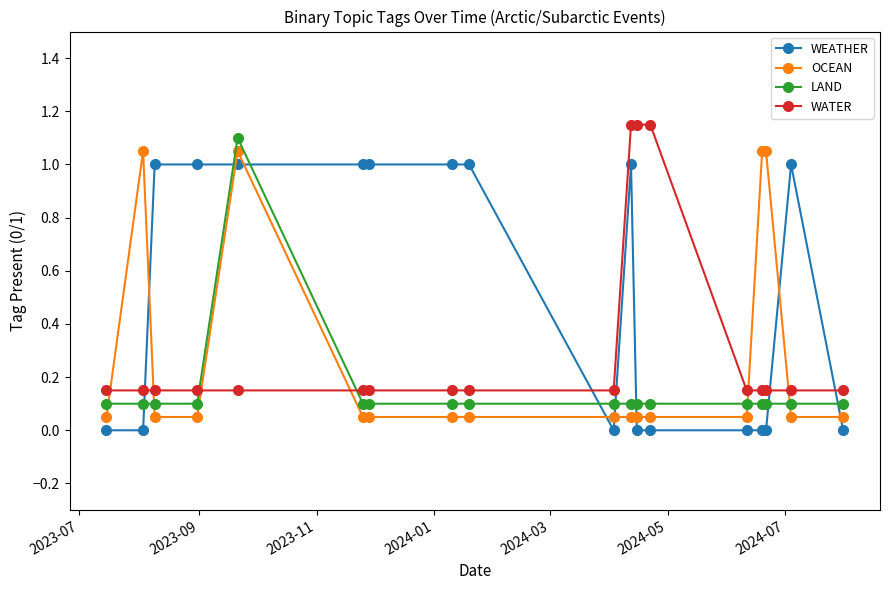

Which series has the largest total across all categories?

WEATHER